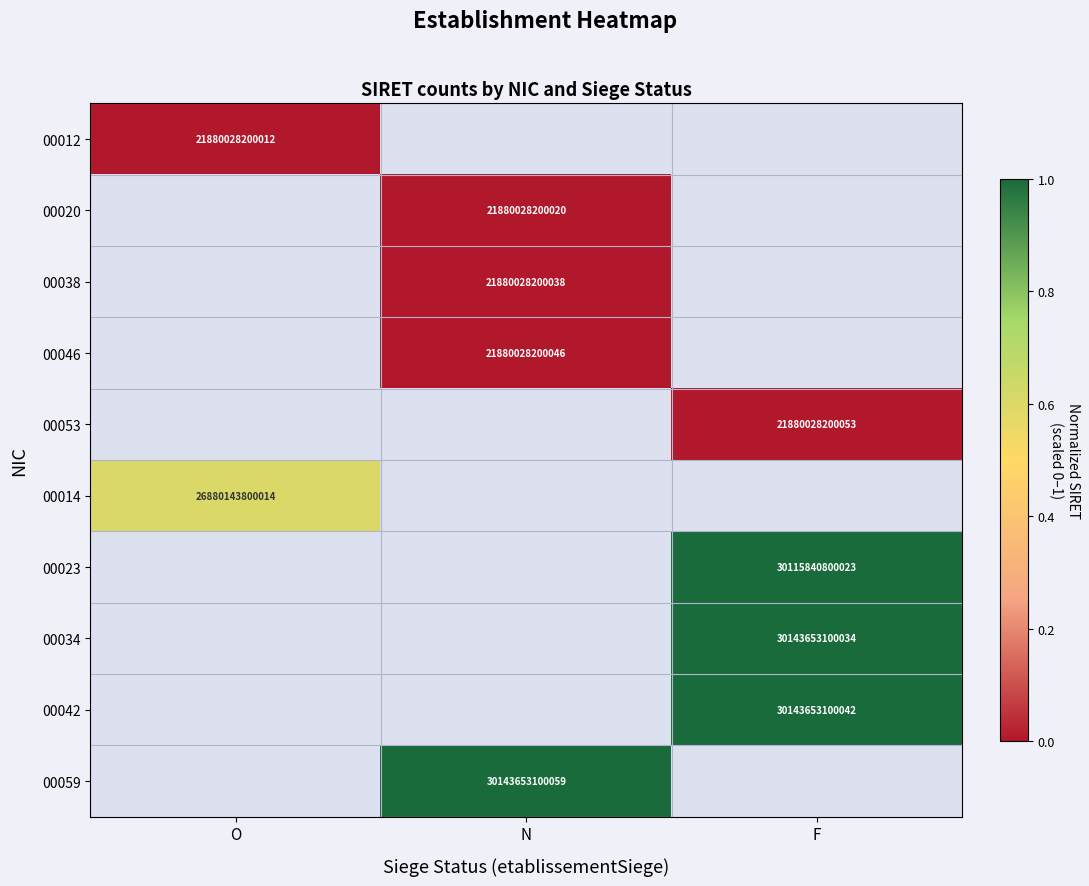

Is it true that 00034 equals 30143653100034 at F?

True